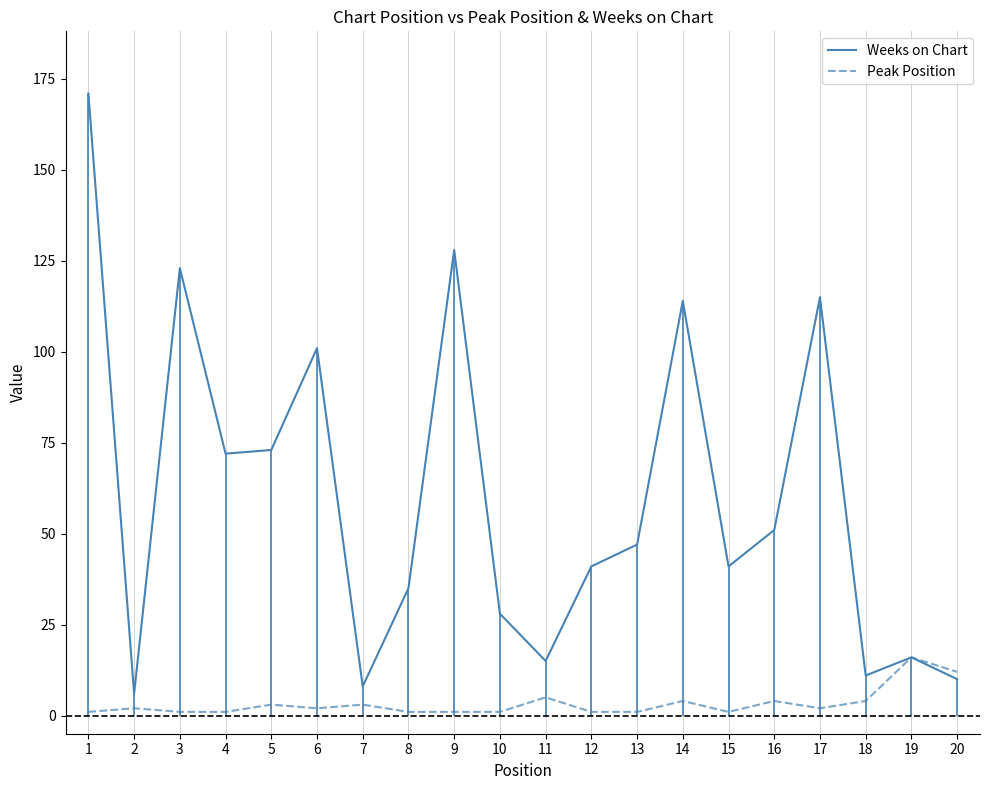

At how many categories does at least one series exceed 39?

12